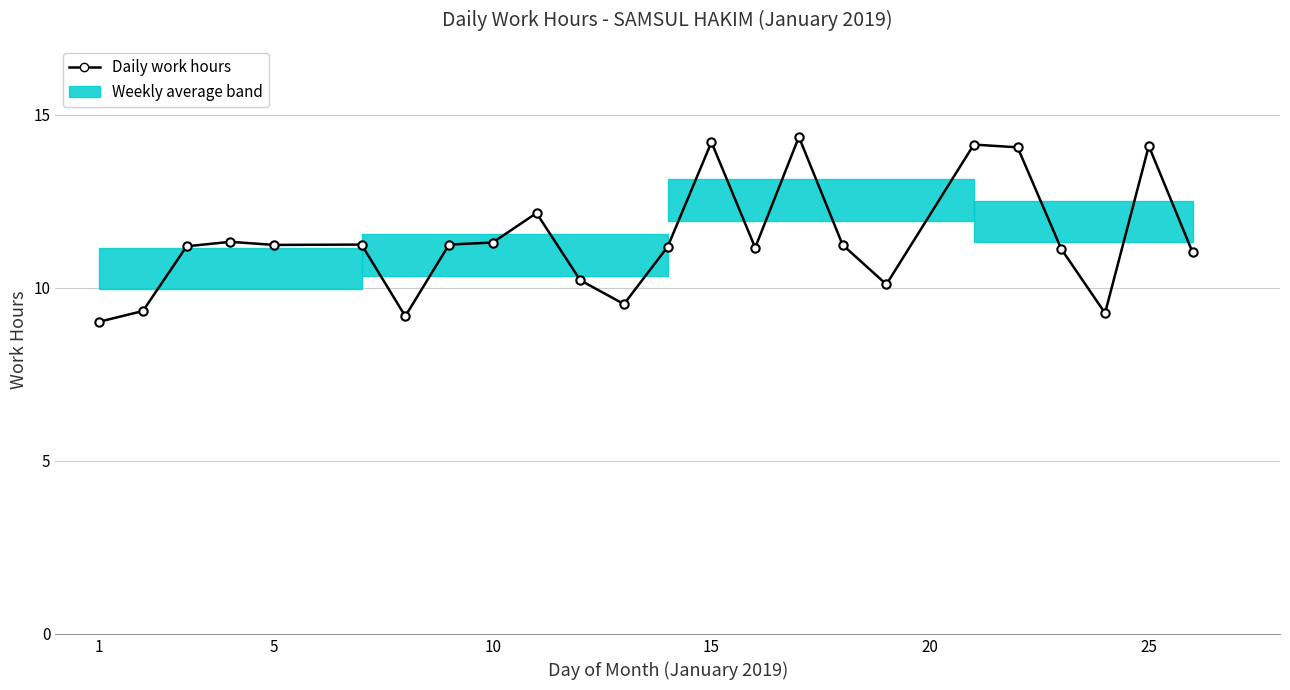

What is the maximum value shown in the chart?

14.4